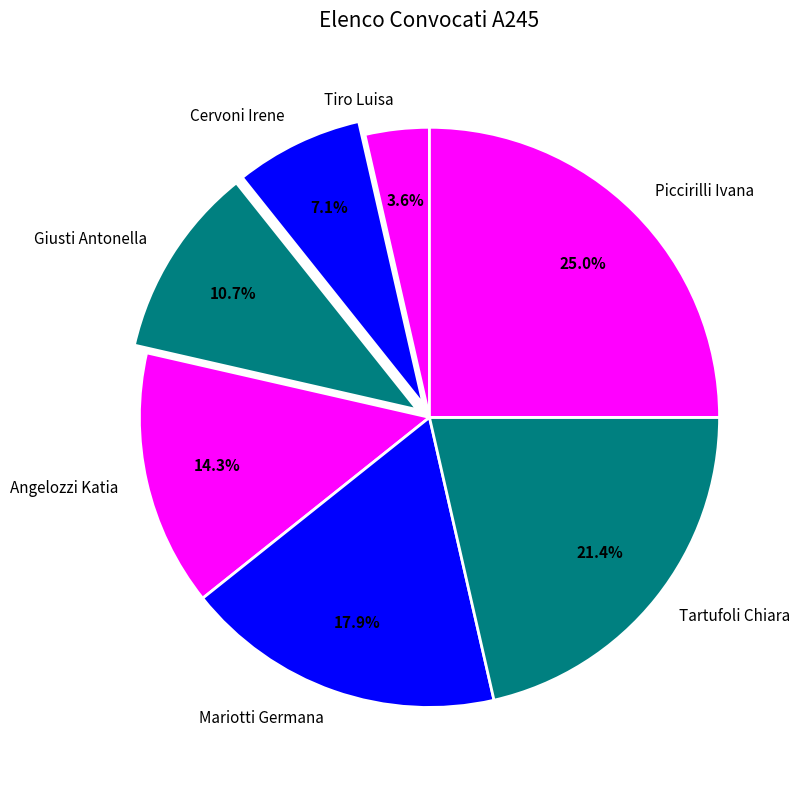

To the nearest percent, what is the difference between the Cervoni Irene and Angelozzi Katia slice percentages?

7%